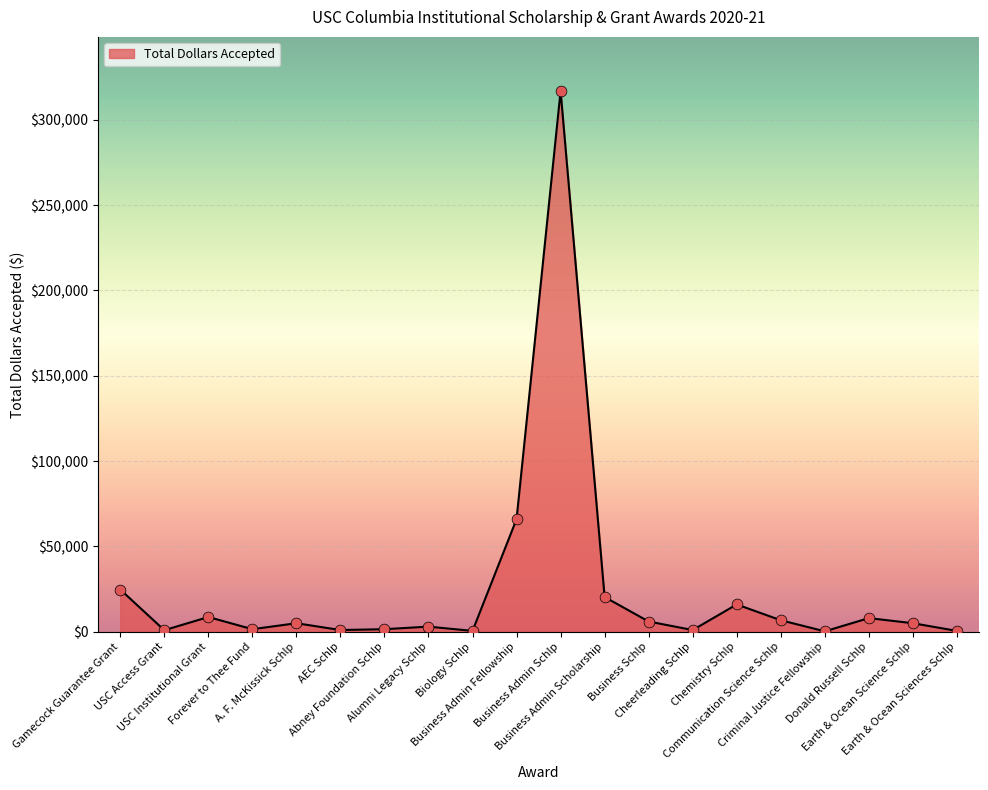

What is the ratio of the value at Abney Foundation Schlp to the value at USC Access Grant?

1.7